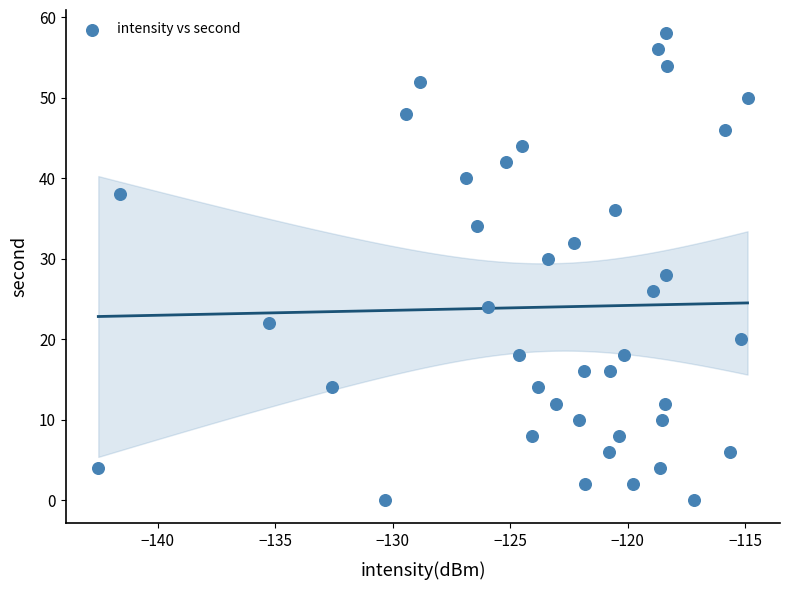

What is the range of Y values (max minus min)?

58